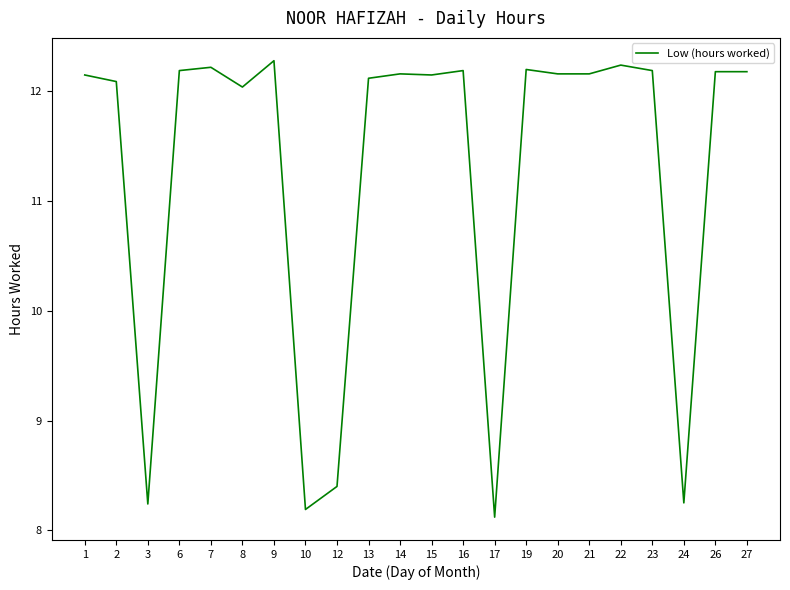

Approximately how many times larger is the value at 23 compared to 17?

1.5